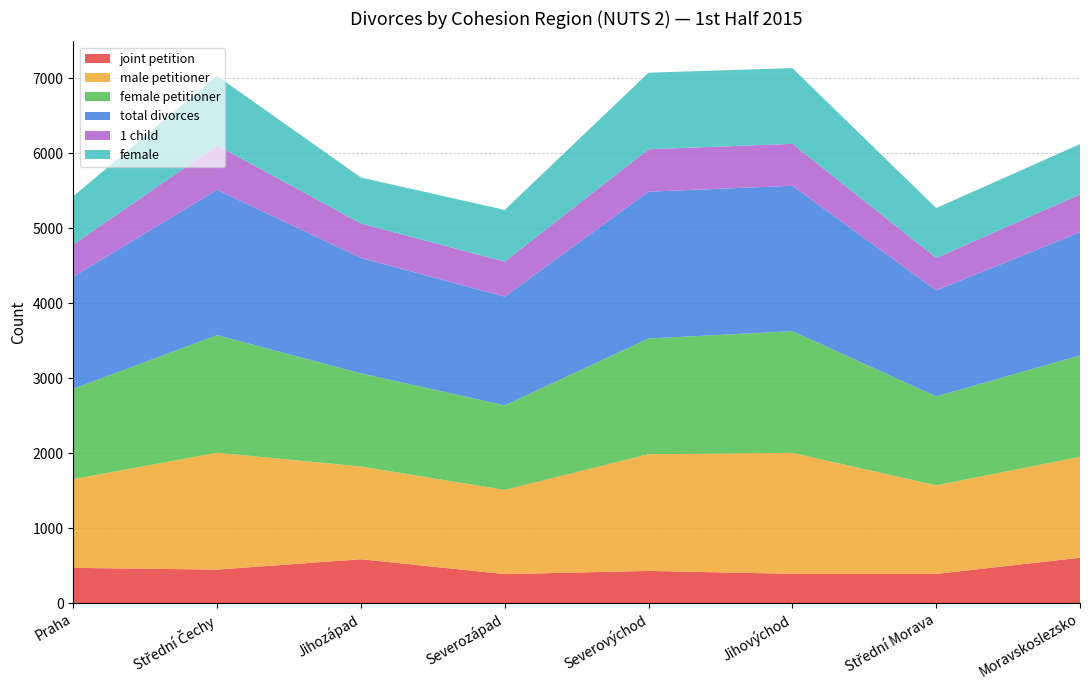

Reading left to right, transcribe all the data shown in this chart.

joint petition: 469	446	584	386	428	390	388	604
male petitioner: 1183	1558	1236	1123	1557	1613	1181	1346
female petitioner: 1205	1568	1243	1127	1542	1622	1186	1352
total divorces: 1494	1938	1539	1450	1958	1939	1414	1642
1 child: 429	592	459	466	566	559	432	504
female: 646	926	613	690	1021	1010	666	671